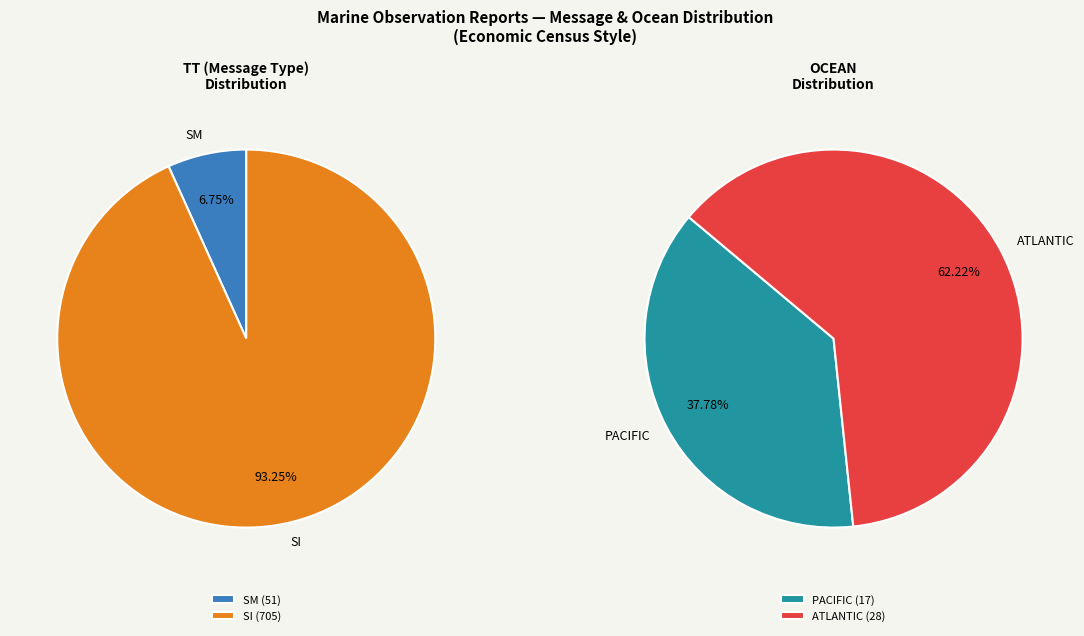

How many segments does this pie chart have?

2